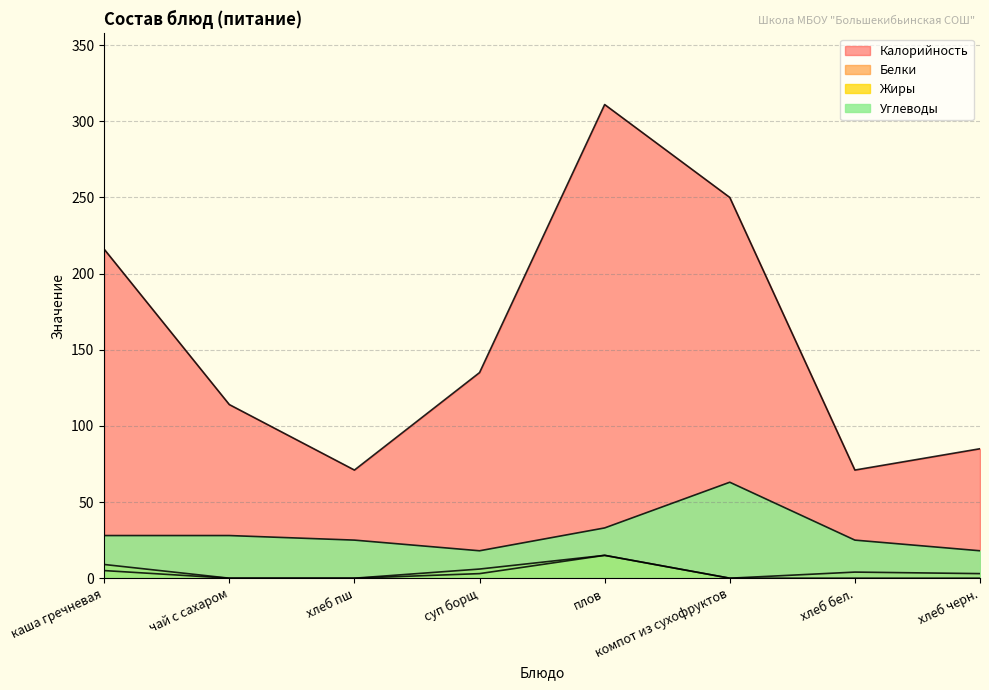

True or false: Белки and Калорийность cross at least once.

False